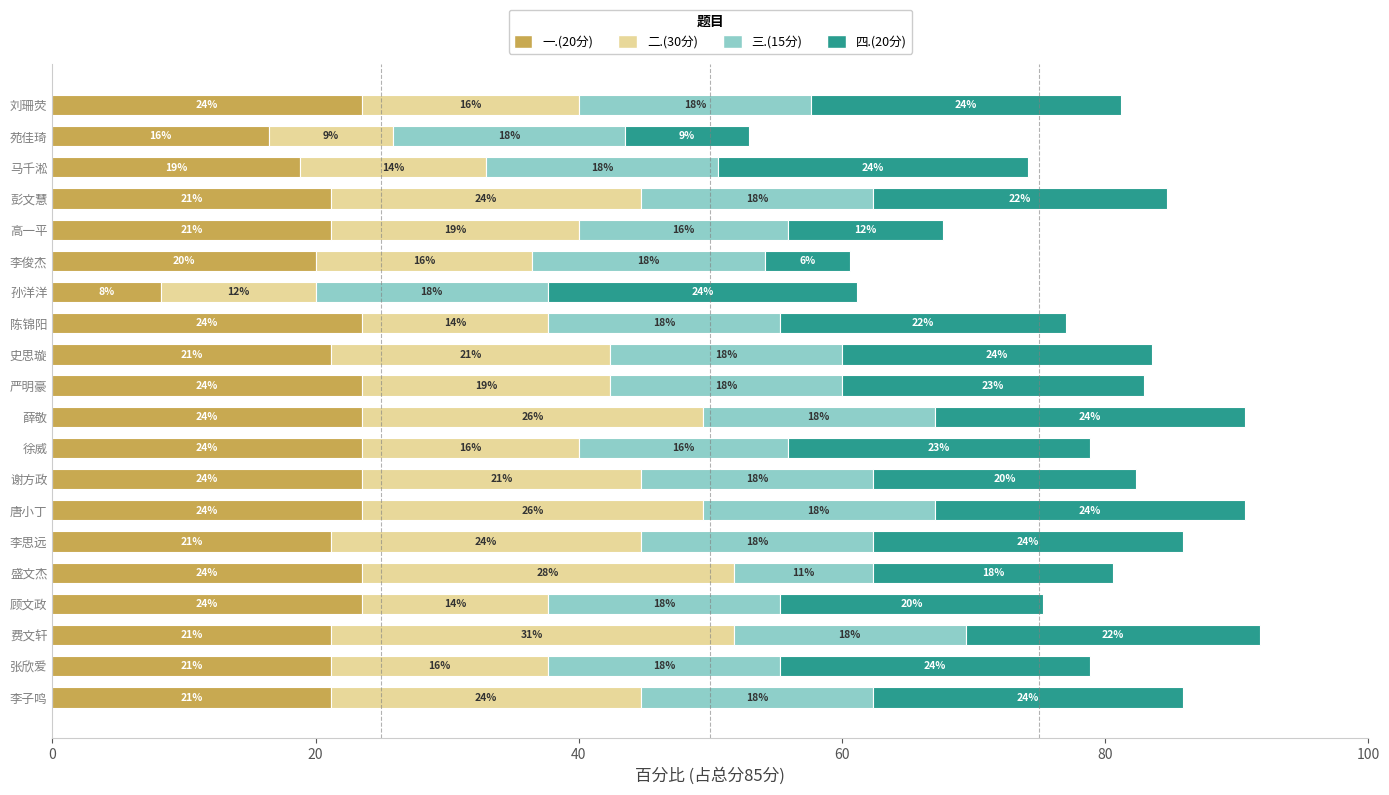

What are all the series names shown in the legend?

一.(20分), 二.(30分), 三.(15分), 四.(20分)